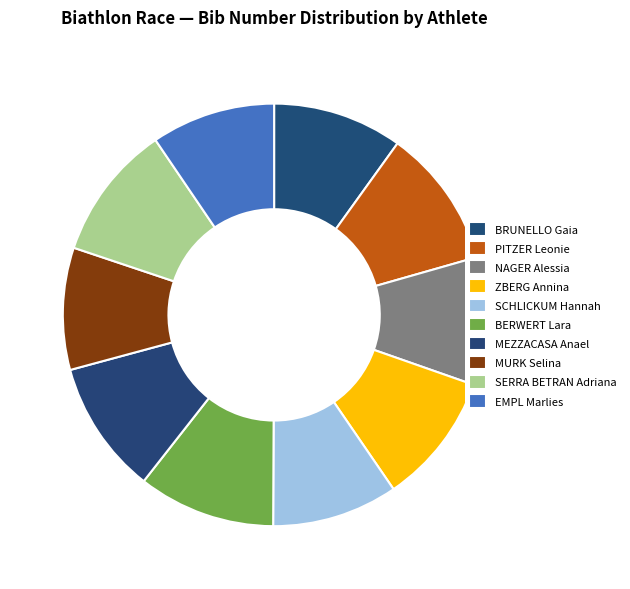

Which slice is the smallest?

MURK Selina